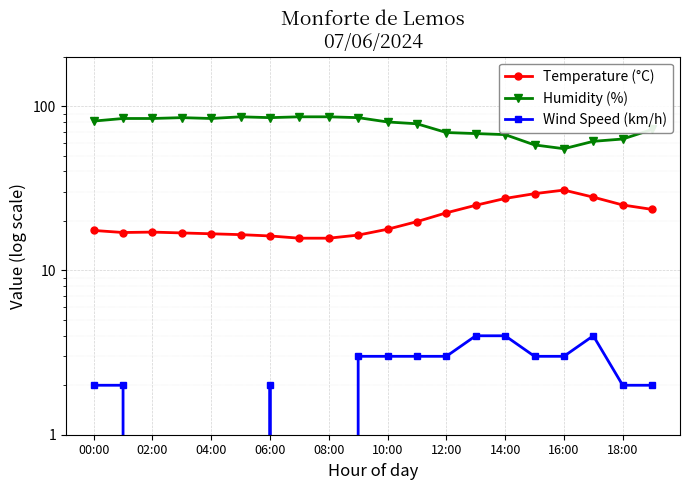

Is the value of Temperature (°C) at 17 greater than the value of Humidity (%) at 06:00?

No